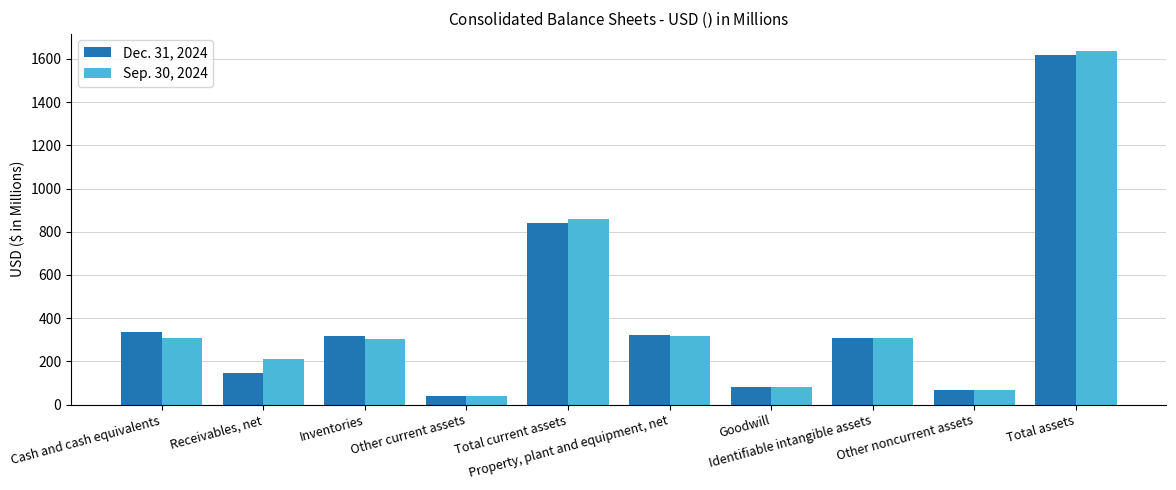

Is the value of Dec. 31, 2024 at Other noncurrent assets greater than the value of Sep. 30, 2024 at Property, plant and equipment, net?

No